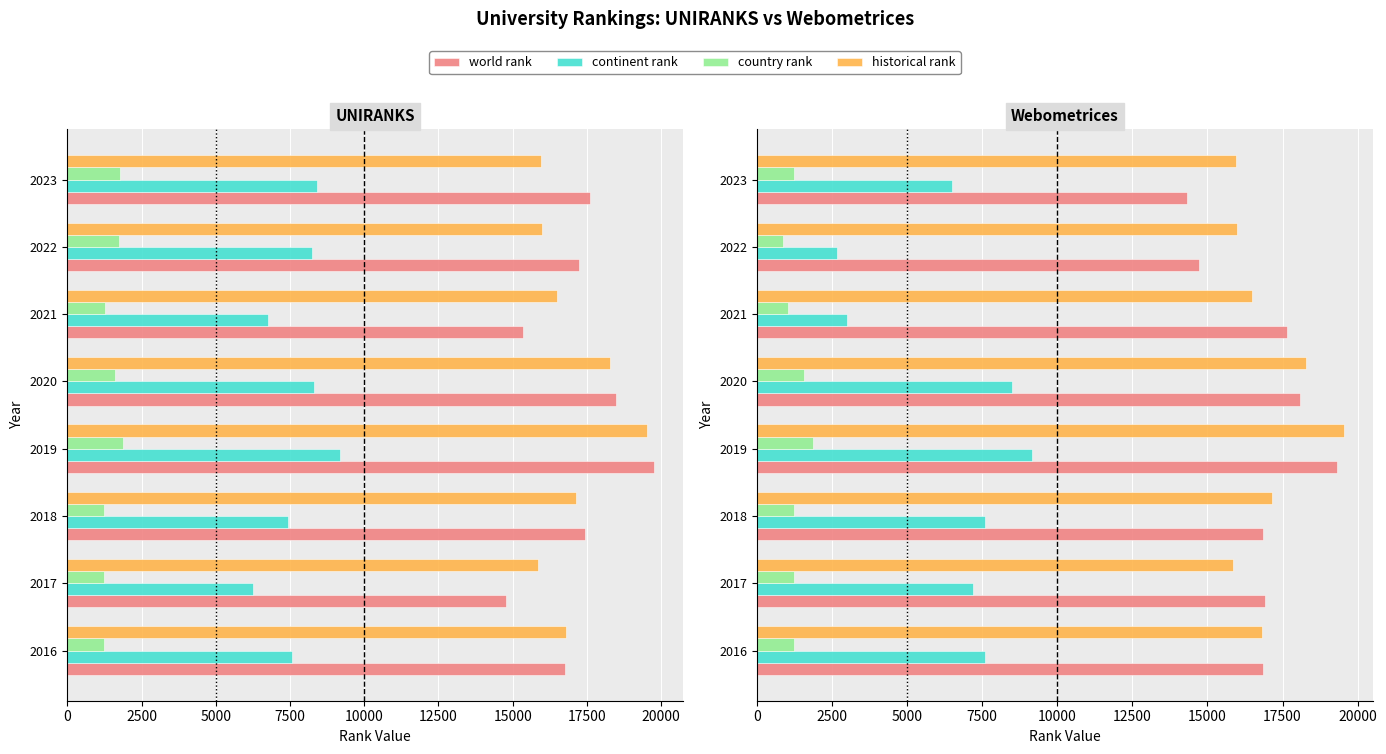

Which has a higher value, 2020 or 2018?

2020